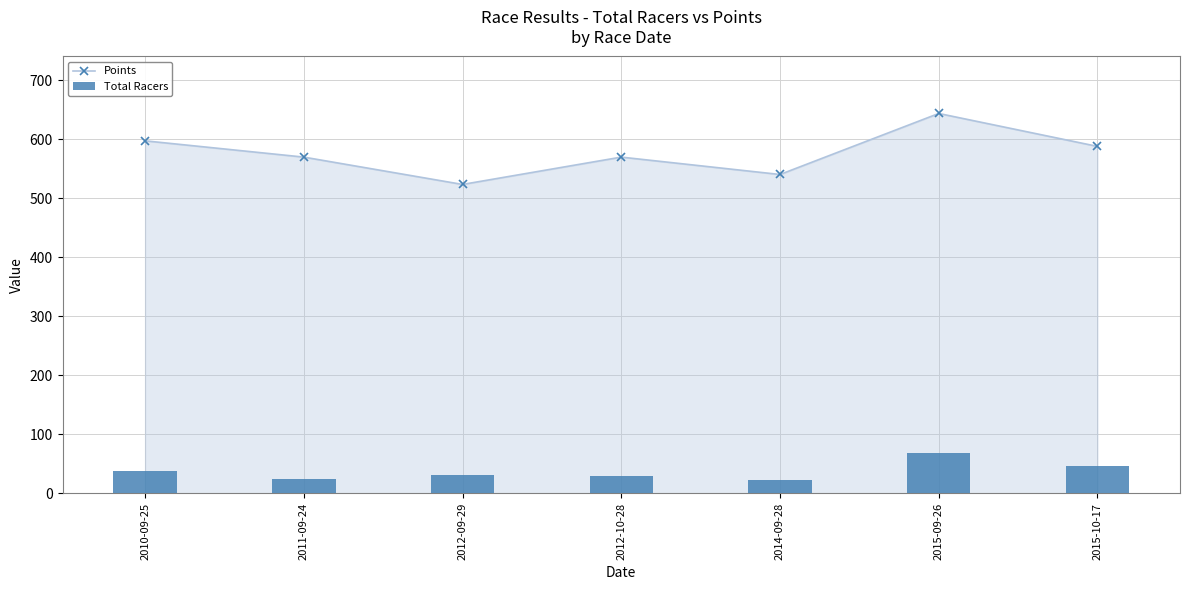

What are all the series names shown in the legend?

Points, Total Racers